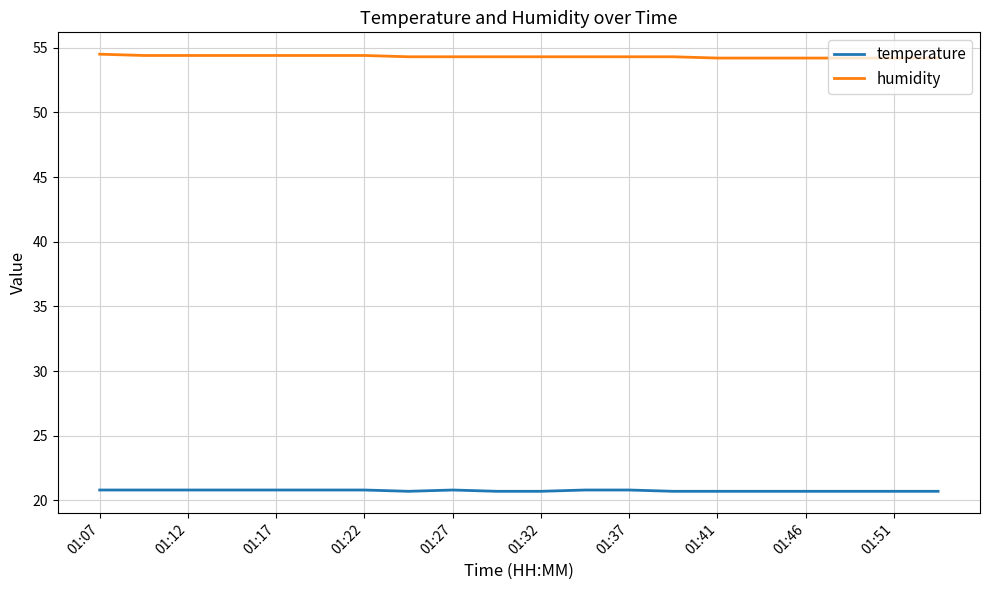

What is the greatest value displayed?

54.5